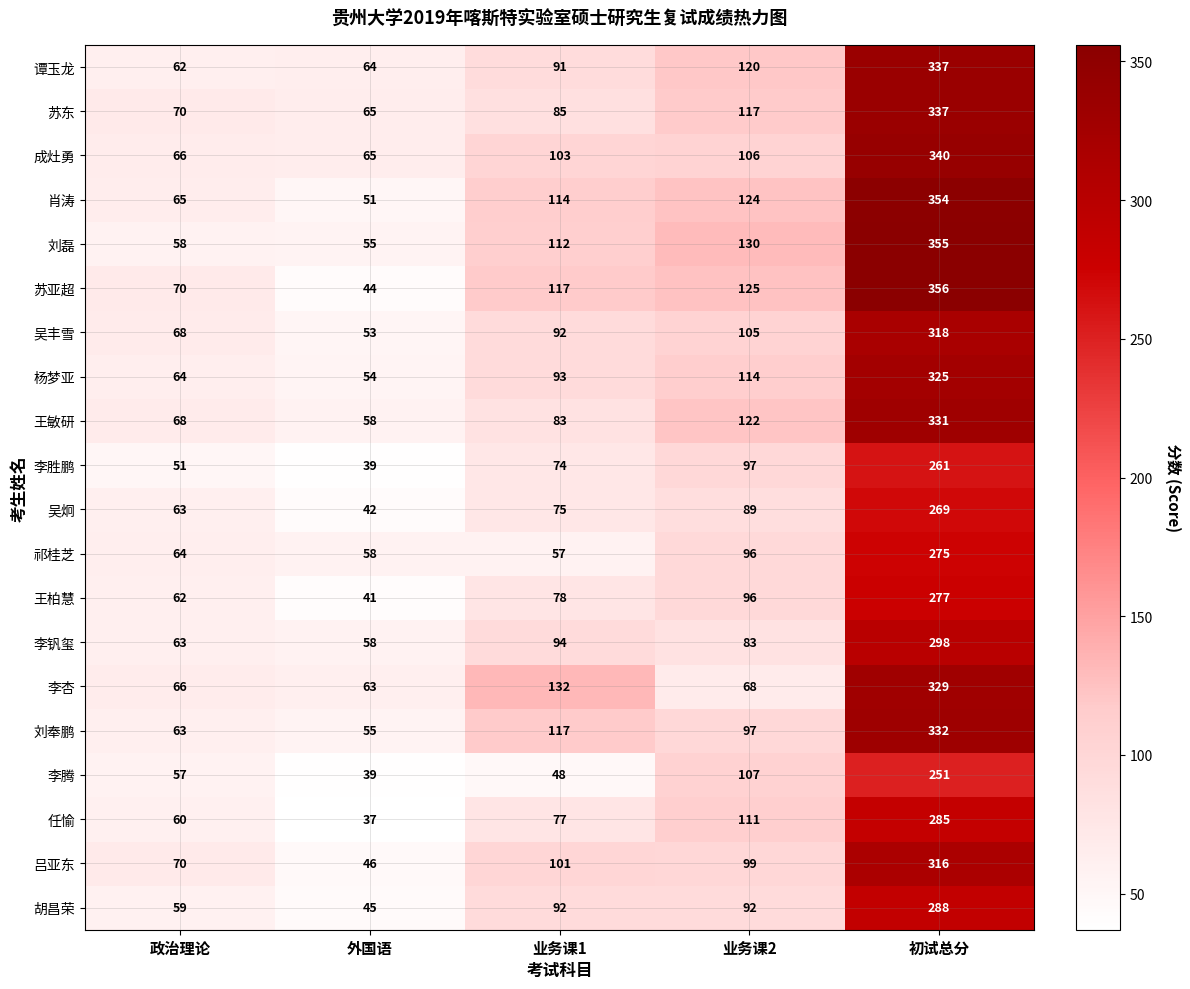

What is the minimum value shown in the chart?

37